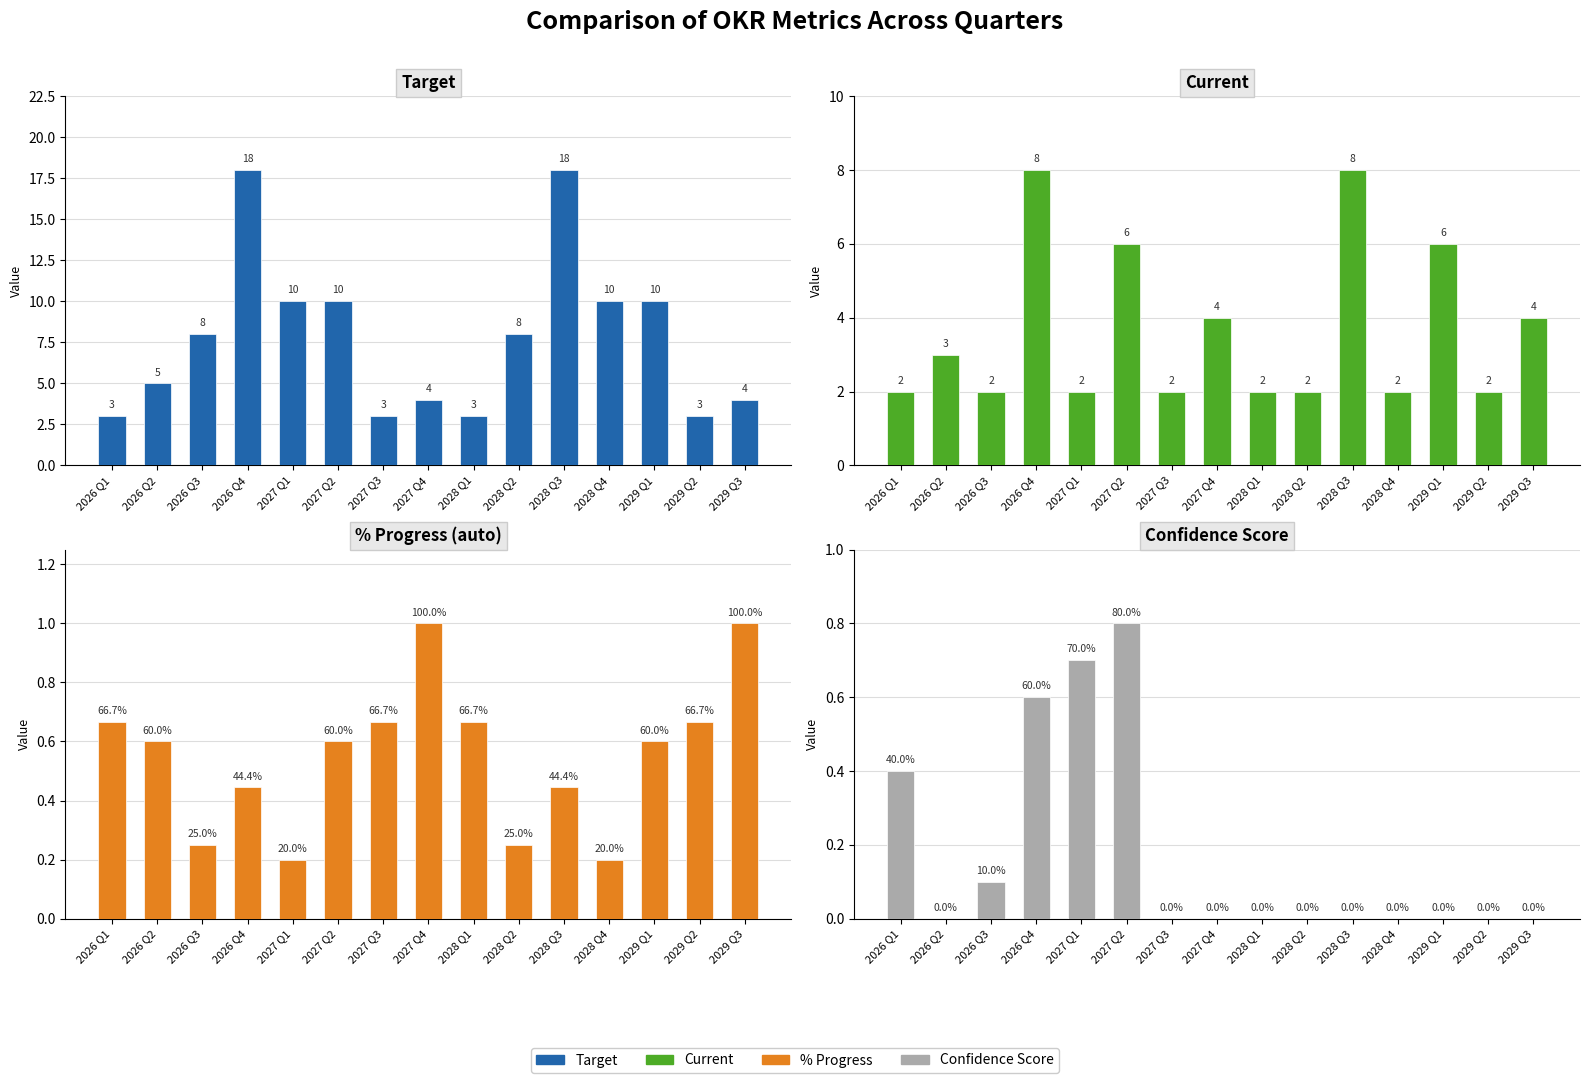

True or false: Progress has a value of 0.8 at 2026 Q4.

False